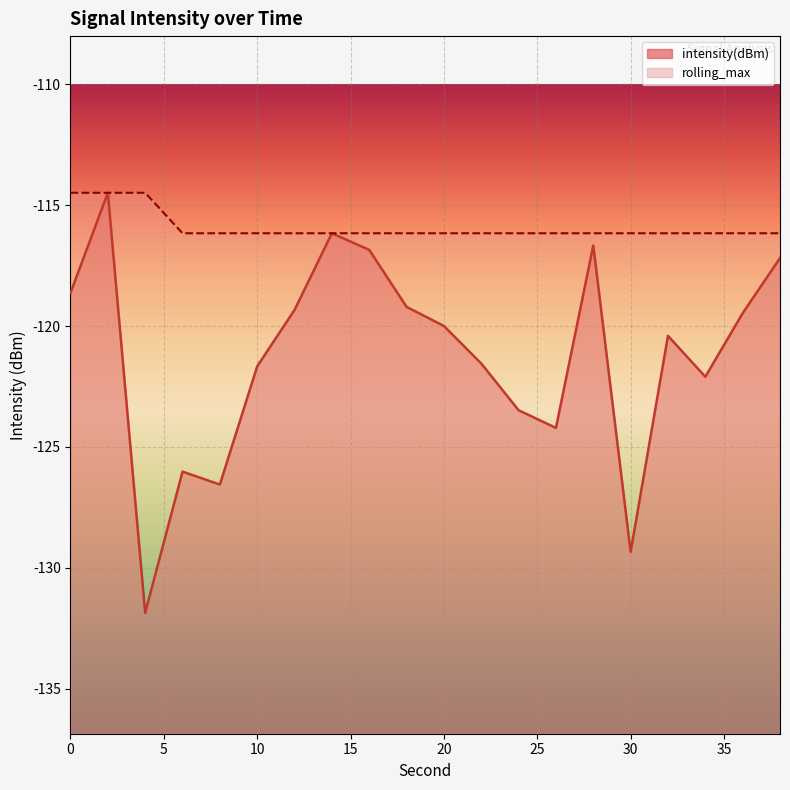

Which series has the widest spread of values?

intensity(dBm)